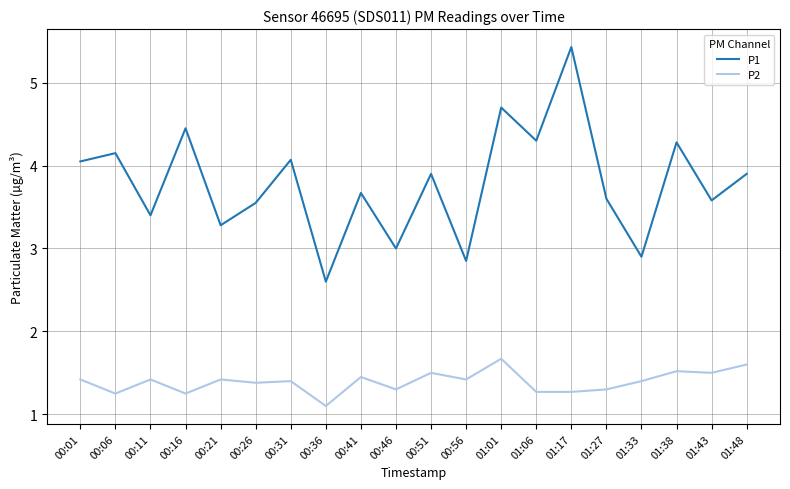

Between 00:26 and 01:01, which series saw the biggest shift?

P1